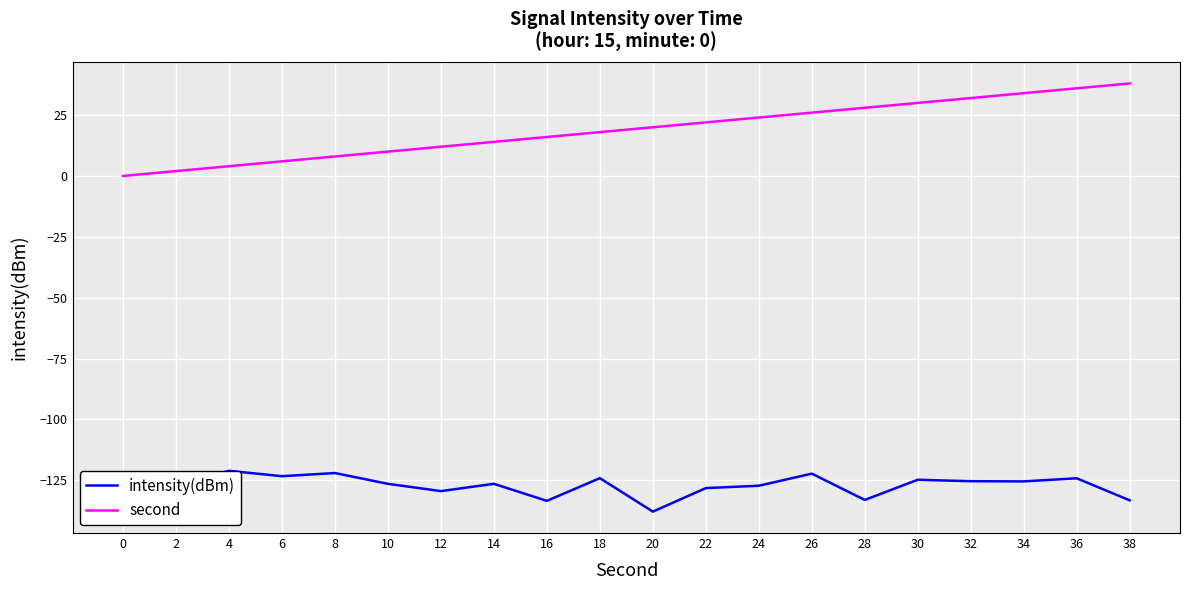

Which series has the largest total across all categories?

second